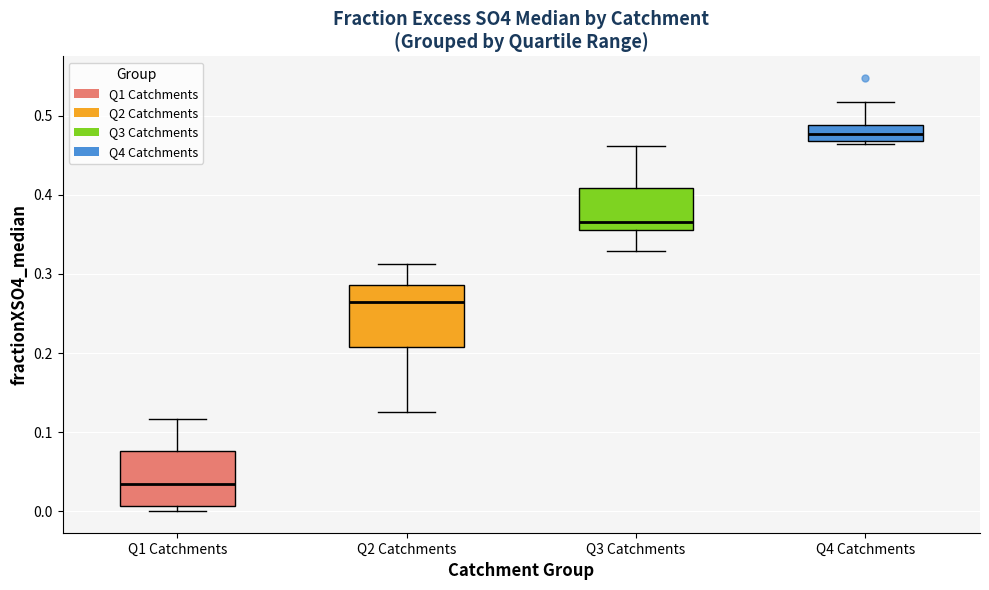

Reading left to right, transcribe this box plot: for each box, give where its median line is, the range the box spans, and where its two whiskers end, as read against the y-axis. The values are not printed on the chart, so give them approximately, as read against the axis.

Q1 Catchments: median 0.03, box 0.01 to 0.08, whiskers 0.00 to 0.12
Q2 Catchments: median 0.26, box 0.21 to 0.29, whiskers 0.13 to 0.31
Q3 Catchments: median 0.37, box 0.36 to 0.41, whiskers 0.33 to 0.46
Q4 Catchments: median 0.48, box 0.47 to 0.49, whiskers 0.46 to 0.52